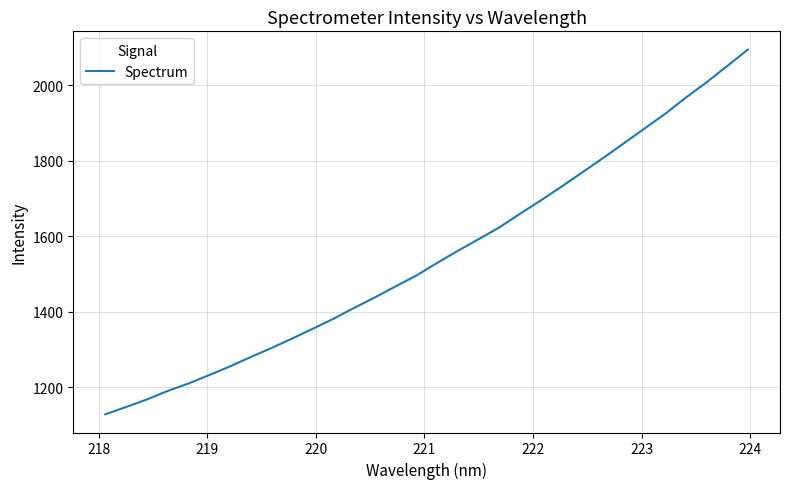

What is the smallest value displayed?

1128.0